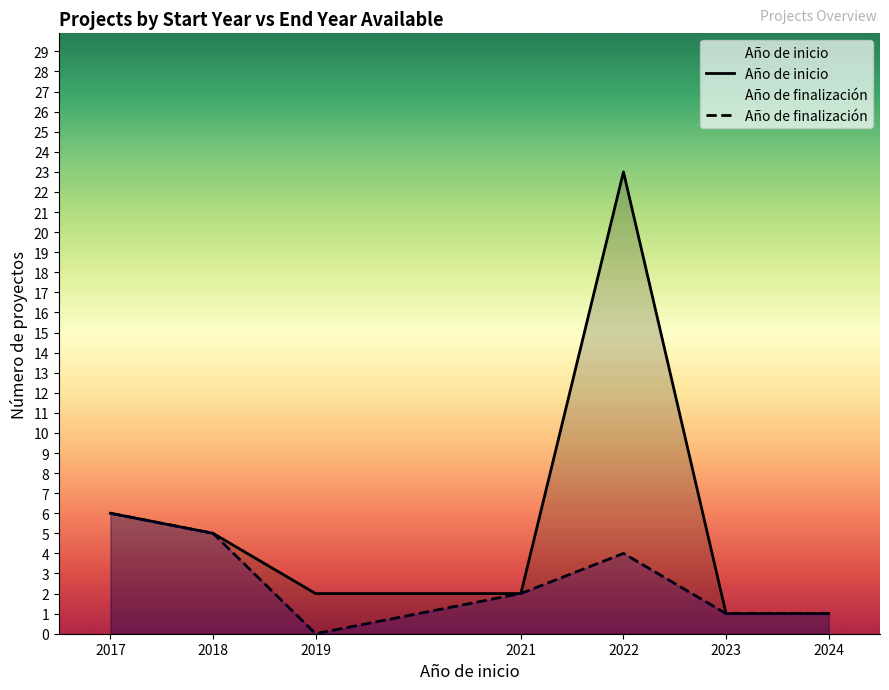

Is it true that Año de inicio equals 0 at 2023?

False